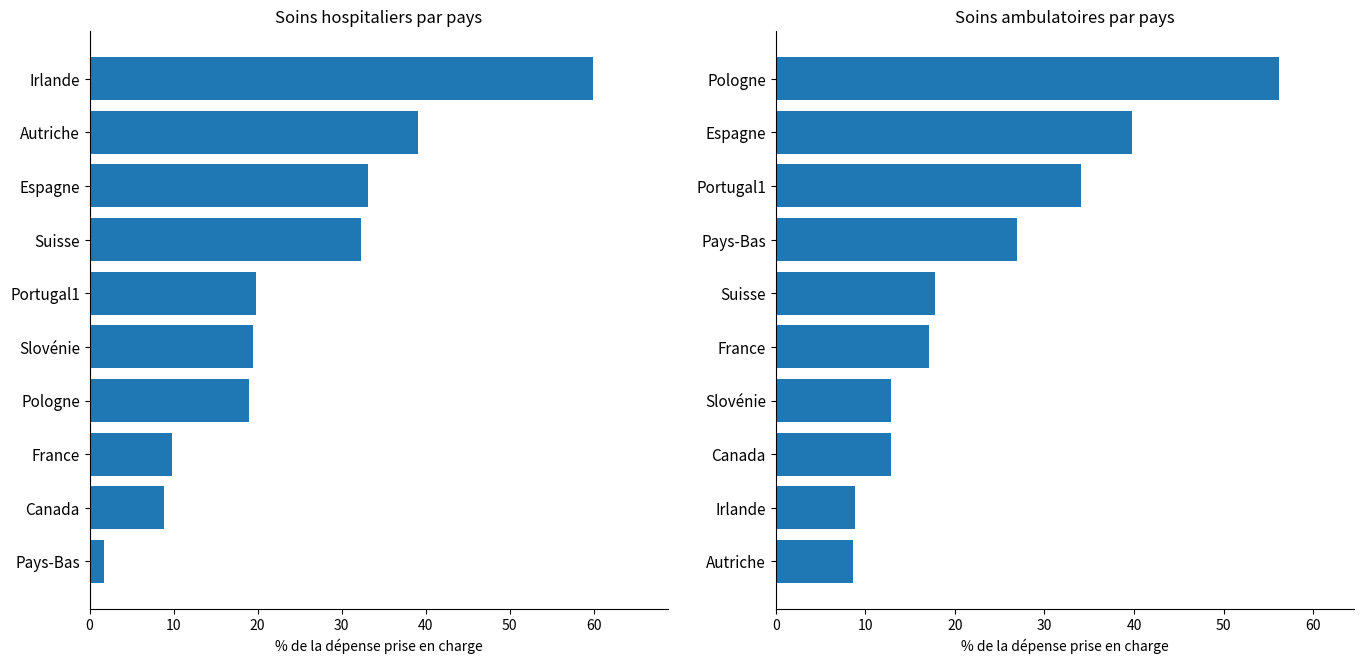

Between 60 and 70, which series saw the biggest shift?

Soins hospitaliers